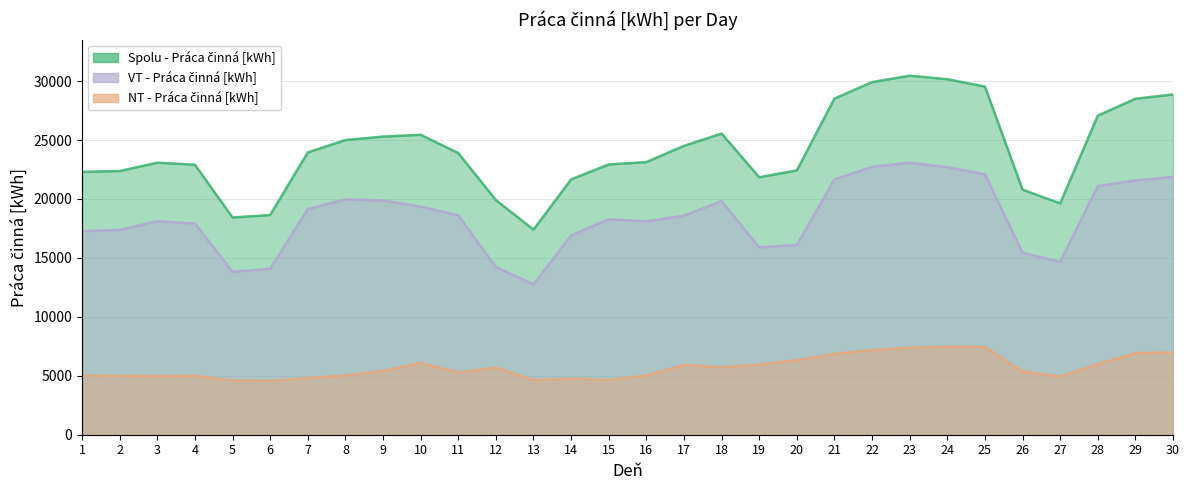

How many interior local valleys does the VT - Práca činná [kWh] series have?

5